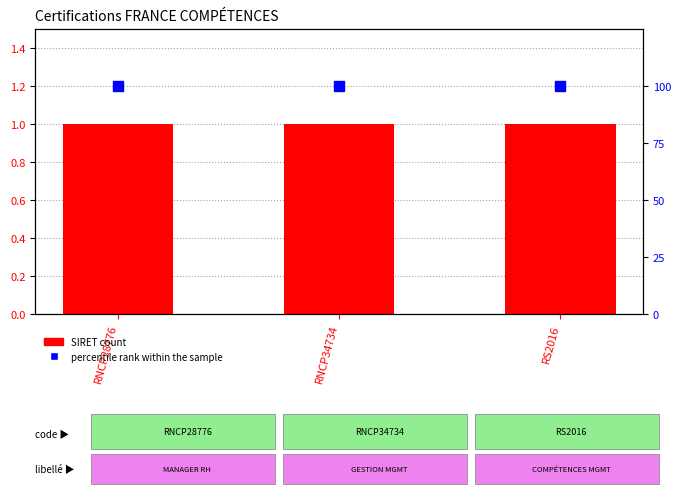

Which series has the largest total across all categories?

percentile rank within the sample